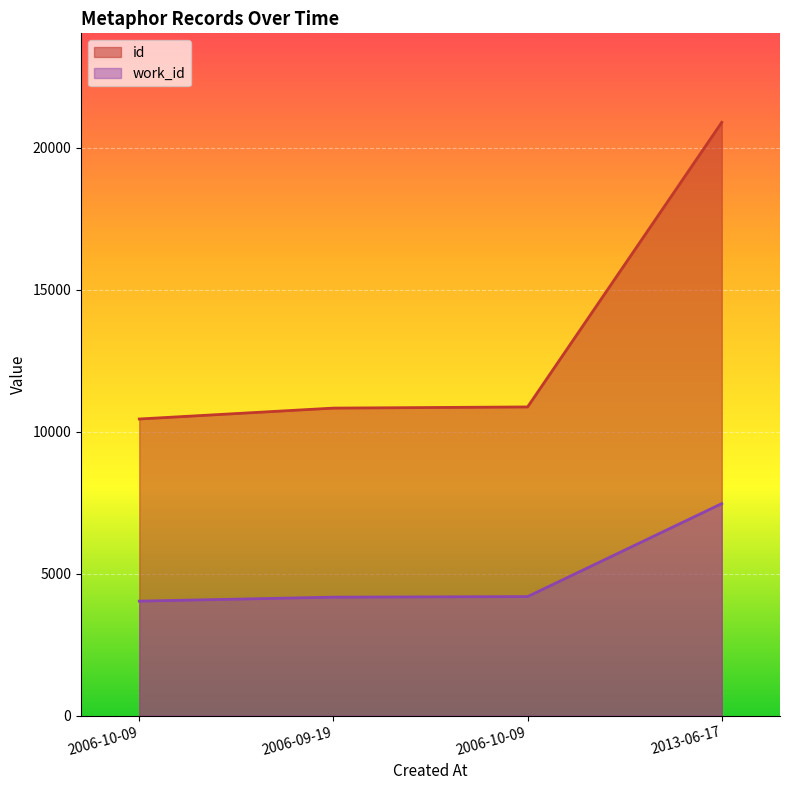

Does the chart display data point markers on the line(s)?

No